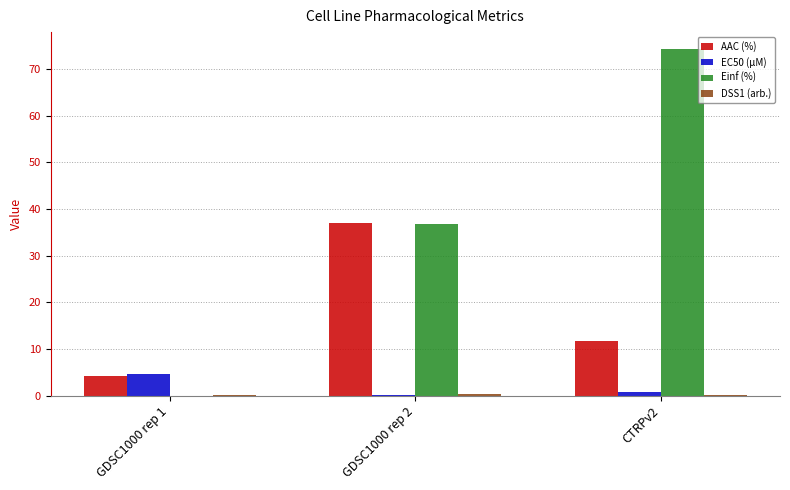

What is the greatest value displayed?

74.2